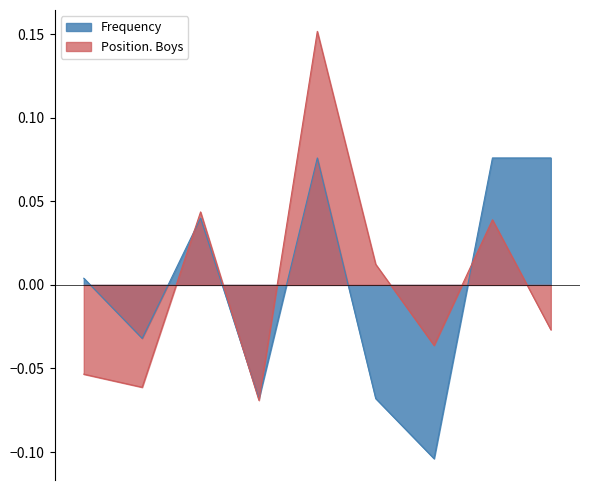

How many intersections are there between Position. Boys and Frequency?

4